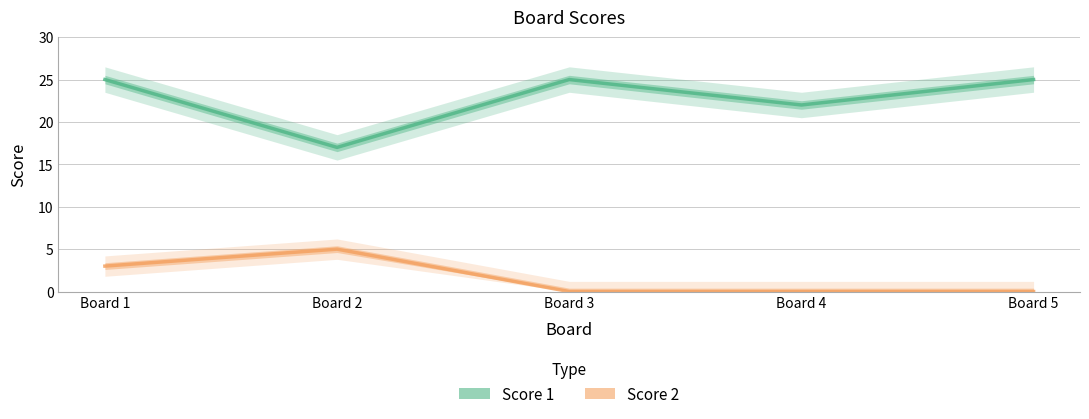

Reading right to left, extract all data points from this chart.

Score 1: 25	22	25	17	25
Score 2: 0	0	0	5	3